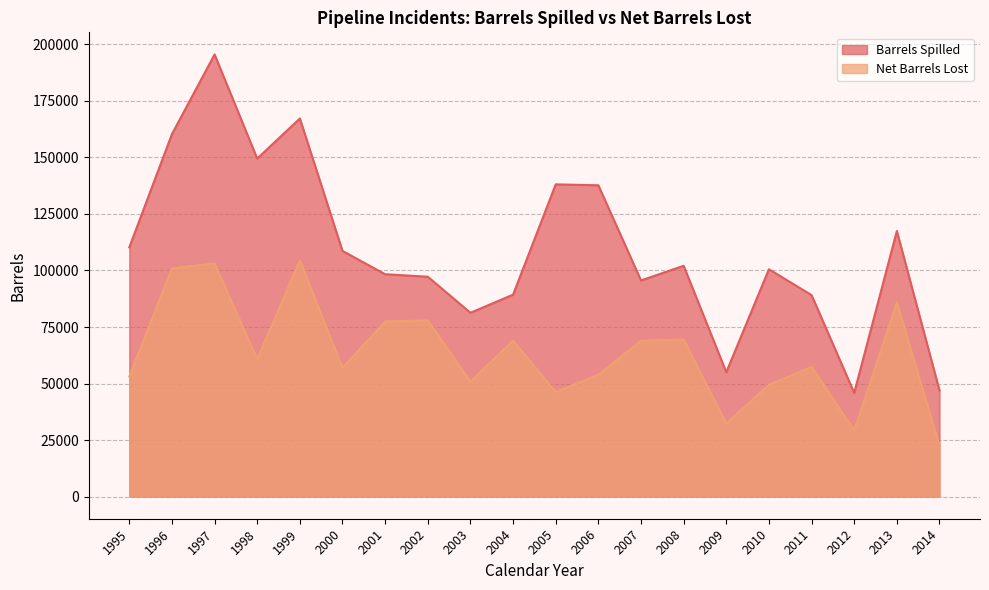

What is the difference between the highest and lowest values at 2001?

20892.0